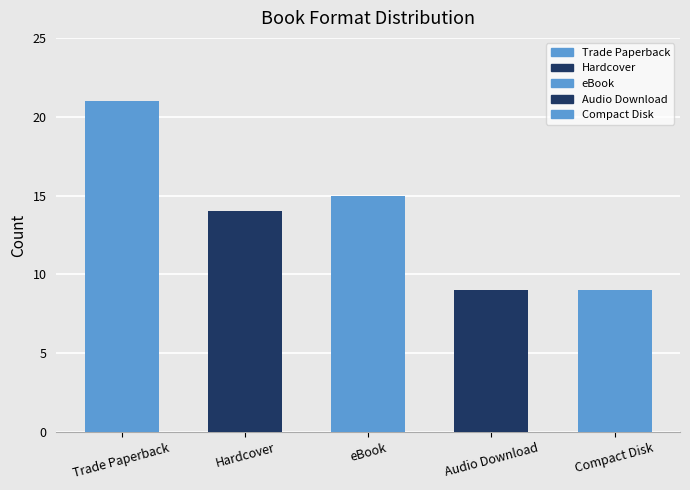

Reading left to right, extract all data points from this chart.

Trade Paperback=21	Hardcover=14	eBook=15	Audio Download=9	Compact Disk=9